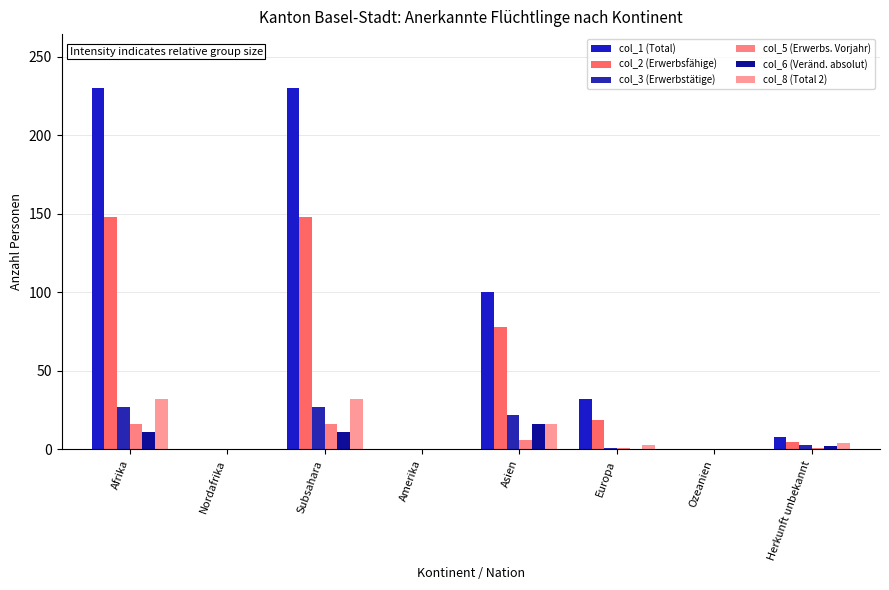

What is the label of the 6th bar from the right?

Subsahara